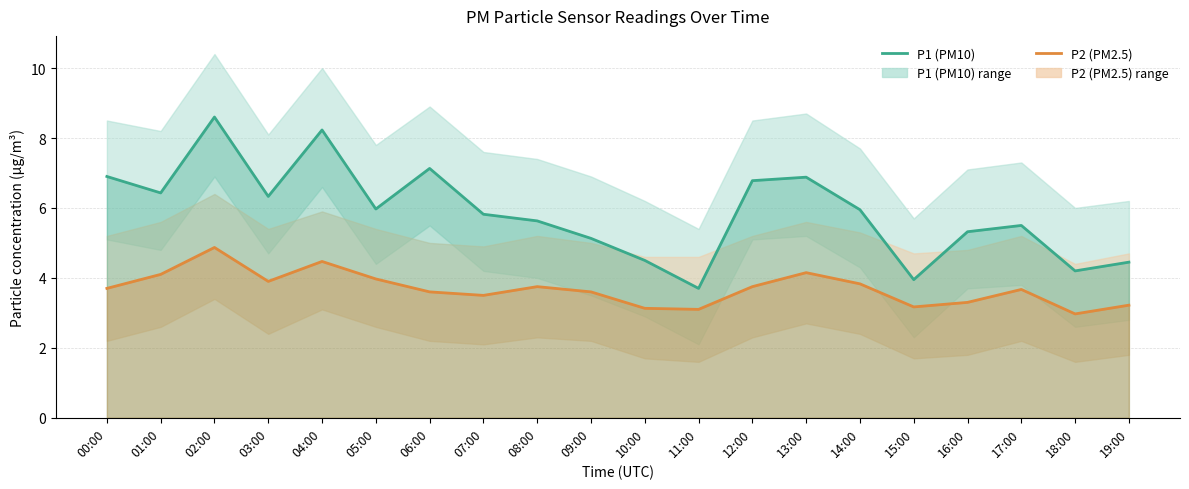

Rank the series at 05:00 from lowest to highest value.

P2 (PM2.5), P1 (PM10)